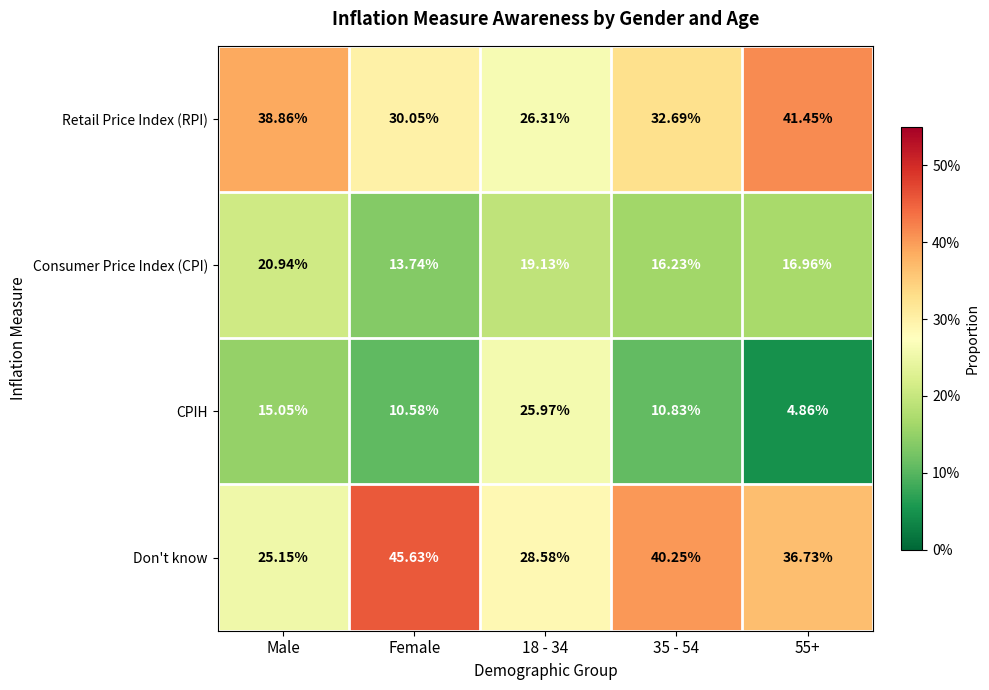

Which series has the largest range (max minus min)?

CPIH